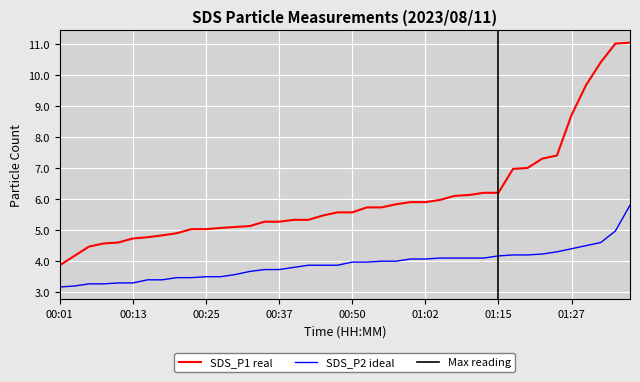

What is the maximum value for SDS_P1 real?

11.0